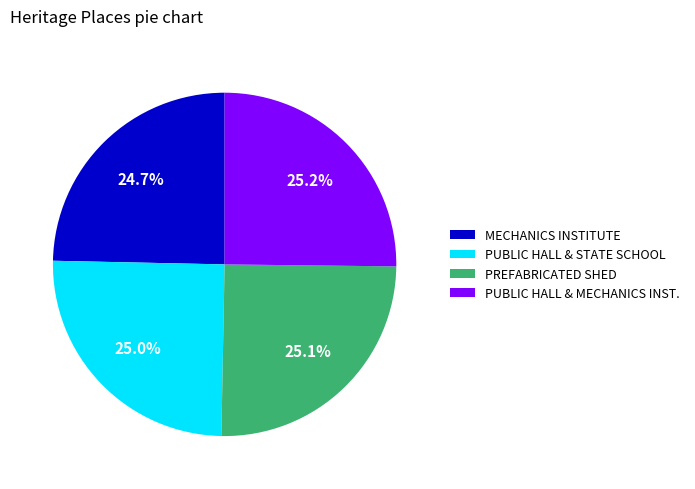

What percentage do MECHANICS INSTITUTE and PREFABRICATED SHED together represent?

49.8%